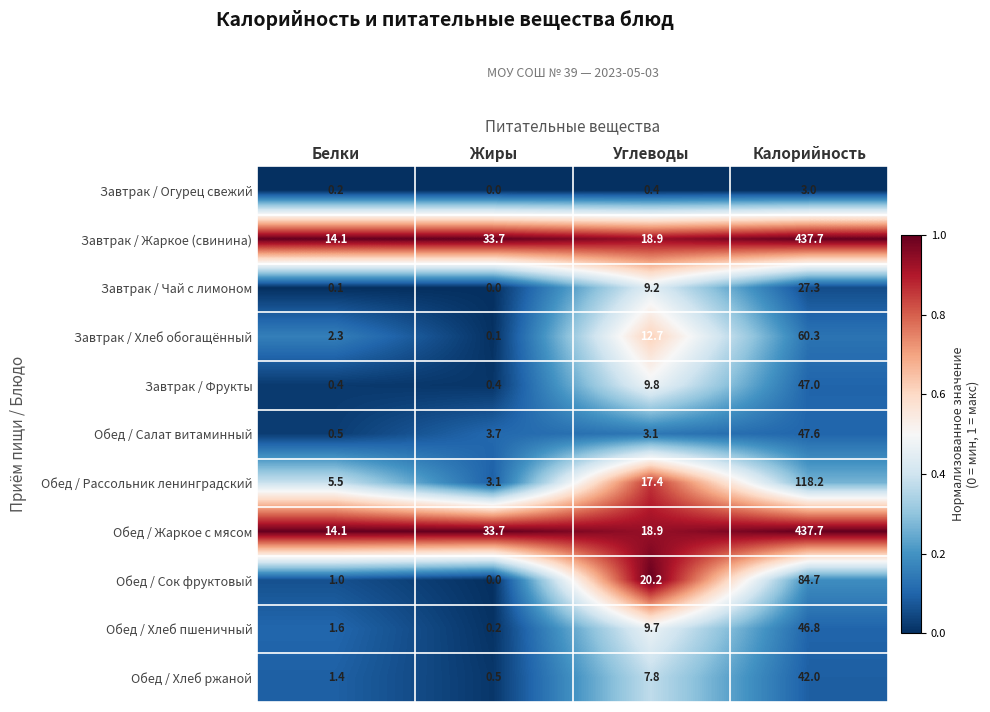

At how many categories does at least one series exceed 0?

4